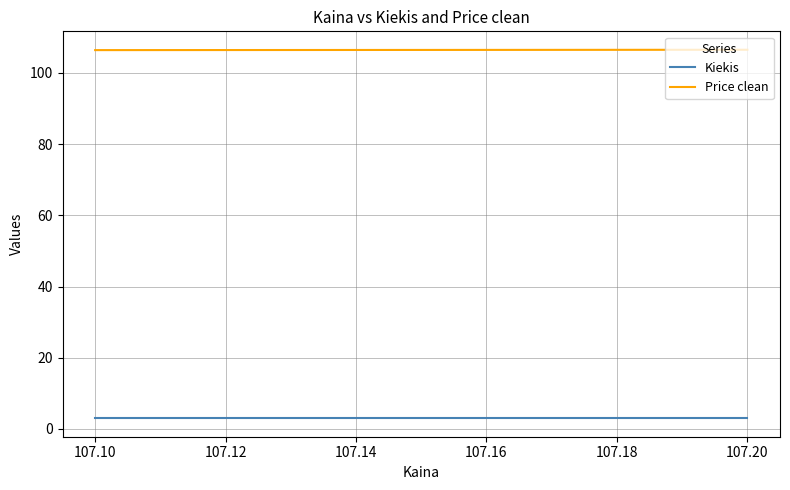

Is it true that Kiekis equals 4.7 at 107.10?

False